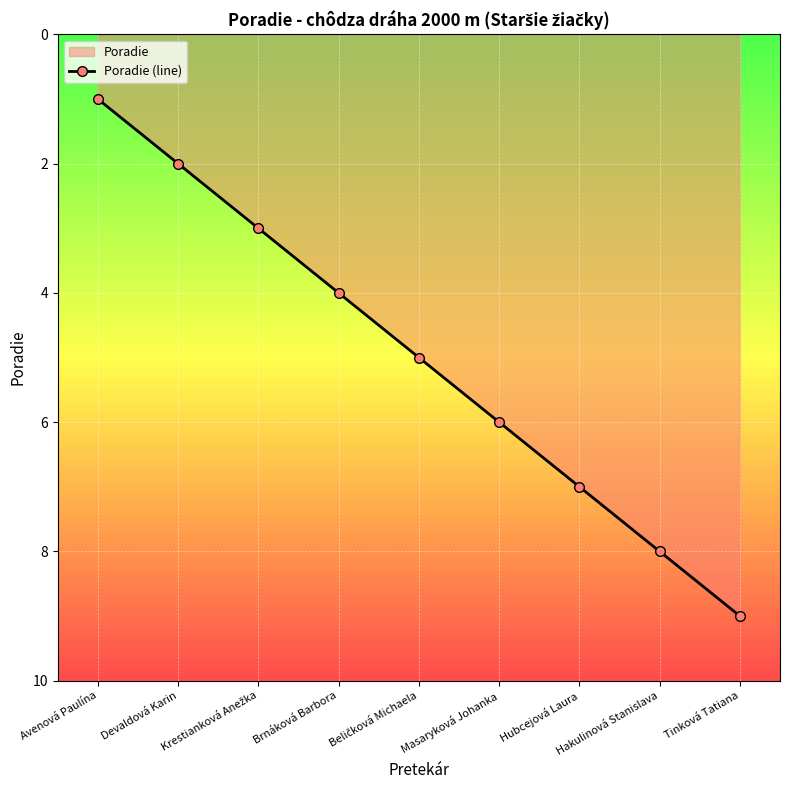

Reading left to right, extract all data points from this chart.

Avenová Paulína=1	Devaldová Karin=2	Krestianková Anežka=3	Brnáková Barbora=4	Beličková Michaela=5	Masaryková Johanka=6	Hubcejová Laura=7	Hakulinová Stanislava=8	Tinková Tatiana=9